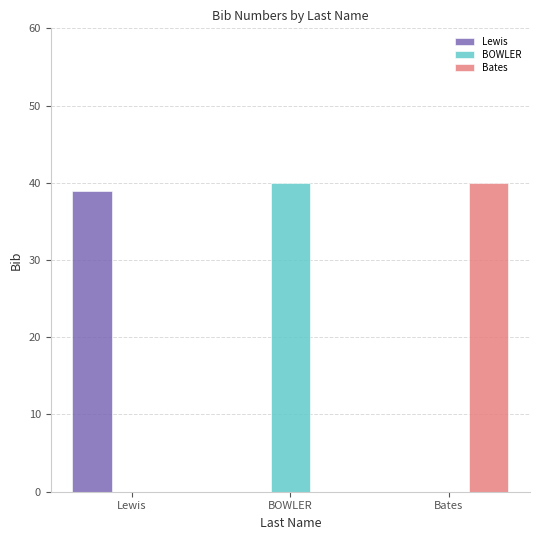

What is the difference between the Bates values at BOWLER and Bates?

40